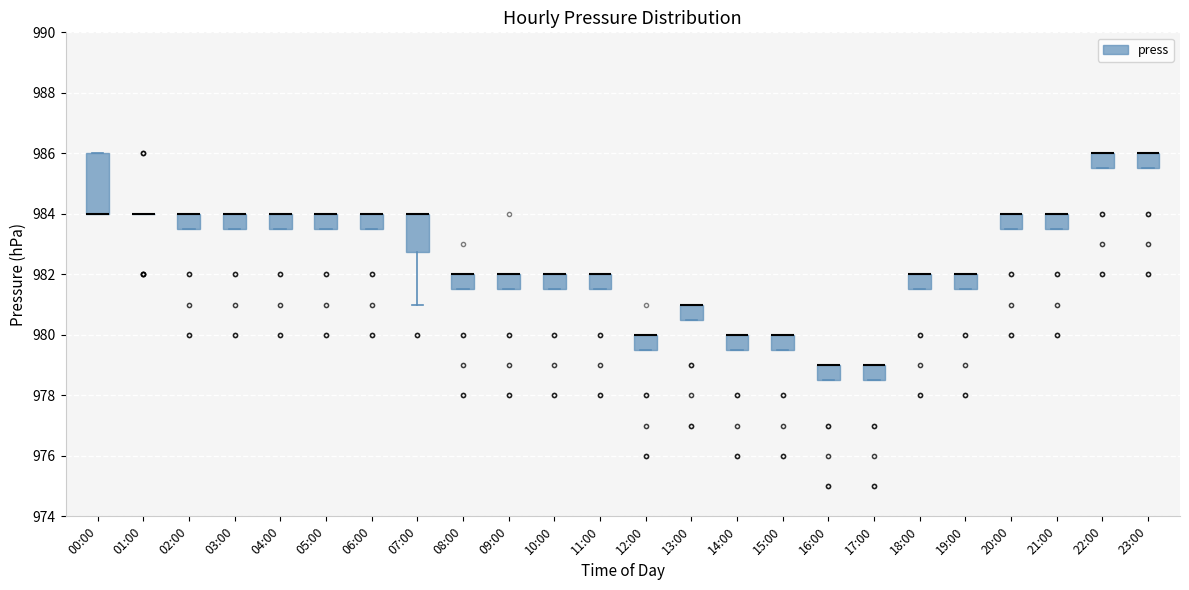

Reading left to right, transcribe this box plot: for each box, give where its median line is, the range the box spans, and where its two whiskers end, as read against the y-axis. The values are not printed on the chart, so give them approximately, as read against the axis.

00:00: median 984.0 (drawn on the box's lower edge), box 984.0 to 986.0, whiskers 984.0 to 986.0
01:00: box collapsed to a line at 984.0, whiskers 984.0 to 984.0
02:00: median 984.0 (drawn on the box's upper edge), box 983.6 to 984.0, whiskers 983.6 to 984.0
03:00: median 984.0 (drawn on the box's upper edge), box 983.6 to 984.0, whiskers 983.6 to 984.0
04:00: median 984.0 (drawn on the box's upper edge), box 983.6 to 984.0, whiskers 983.6 to 984.0
05:00: median 984.0 (drawn on the box's upper edge), box 983.6 to 984.0, whiskers 983.6 to 984.0
06:00: median 984.0 (drawn on the box's upper edge), box 983.6 to 984.0, whiskers 983.6 to 984.0
07:00: median 984.0 (drawn on the box's upper edge), box 982.8 to 984.0, whiskers 981.0 to 984.0
08:00: median 982.0 (drawn on the box's upper edge), box 981.6 to 982.0, whiskers 981.6 to 982.0
09:00: median 982.0 (drawn on the box's upper edge), box 981.6 to 982.0, whiskers 981.6 to 982.0
10:00: median 982.0 (drawn on the box's upper edge), box 981.6 to 982.0, whiskers 981.6 to 982.0
11:00: median 982.0 (drawn on the box's upper edge), box 981.6 to 982.0, whiskers 981.6 to 982.0
12:00: median 980.0 (drawn on the box's upper edge), box 979.6 to 980.0, whiskers 979.6 to 980.0
13:00: median 981.0 (drawn on the box's upper edge), box 980.6 to 981.0, whiskers 980.6 to 981.0
14:00: median 980.0 (drawn on the box's upper edge), box 979.6 to 980.0, whiskers 979.6 to 980.0
15:00: median 980.0 (drawn on the box's upper edge), box 979.6 to 980.0, whiskers 979.6 to 980.0
16:00: median 979.0 (drawn on the box's upper edge), box 978.6 to 979.0, whiskers 978.6 to 979.0
17:00: median 979.0 (drawn on the box's upper edge), box 978.6 to 979.0, whiskers 978.6 to 979.0
18:00: median 982.0 (drawn on the box's upper edge), box 981.6 to 982.0, whiskers 981.6 to 982.0
19:00: median 982.0 (drawn on the box's upper edge), box 981.6 to 982.0, whiskers 981.6 to 982.0
20:00: median 984.0 (drawn on the box's upper edge), box 983.6 to 984.0, whiskers 983.6 to 984.0
21:00: median 984.0 (drawn on the box's upper edge), box 983.6 to 984.0, whiskers 983.6 to 984.0
22:00: median 986.0 (drawn on the box's upper edge), box 985.6 to 986.0, whiskers 985.6 to 986.0
23:00: median 986.0 (drawn on the box's upper edge), box 985.6 to 986.0, whiskers 985.6 to 986.0